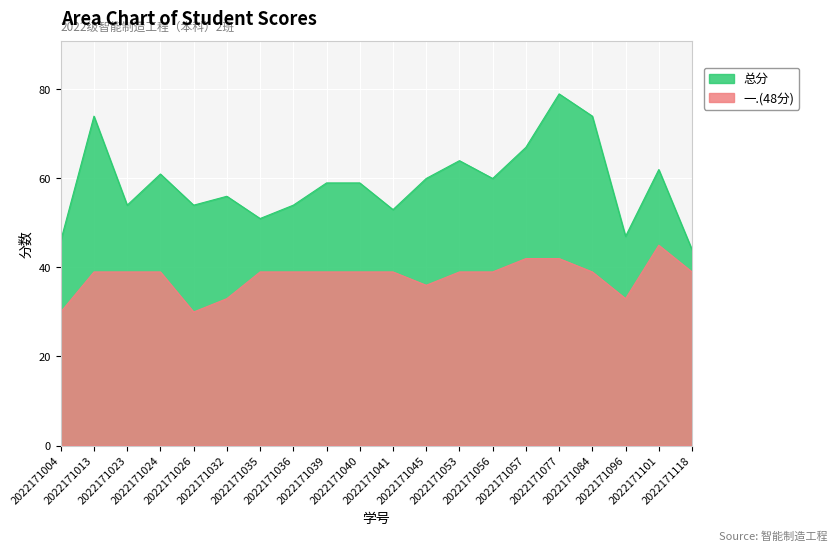

What is the maximum value shown in the chart?

79